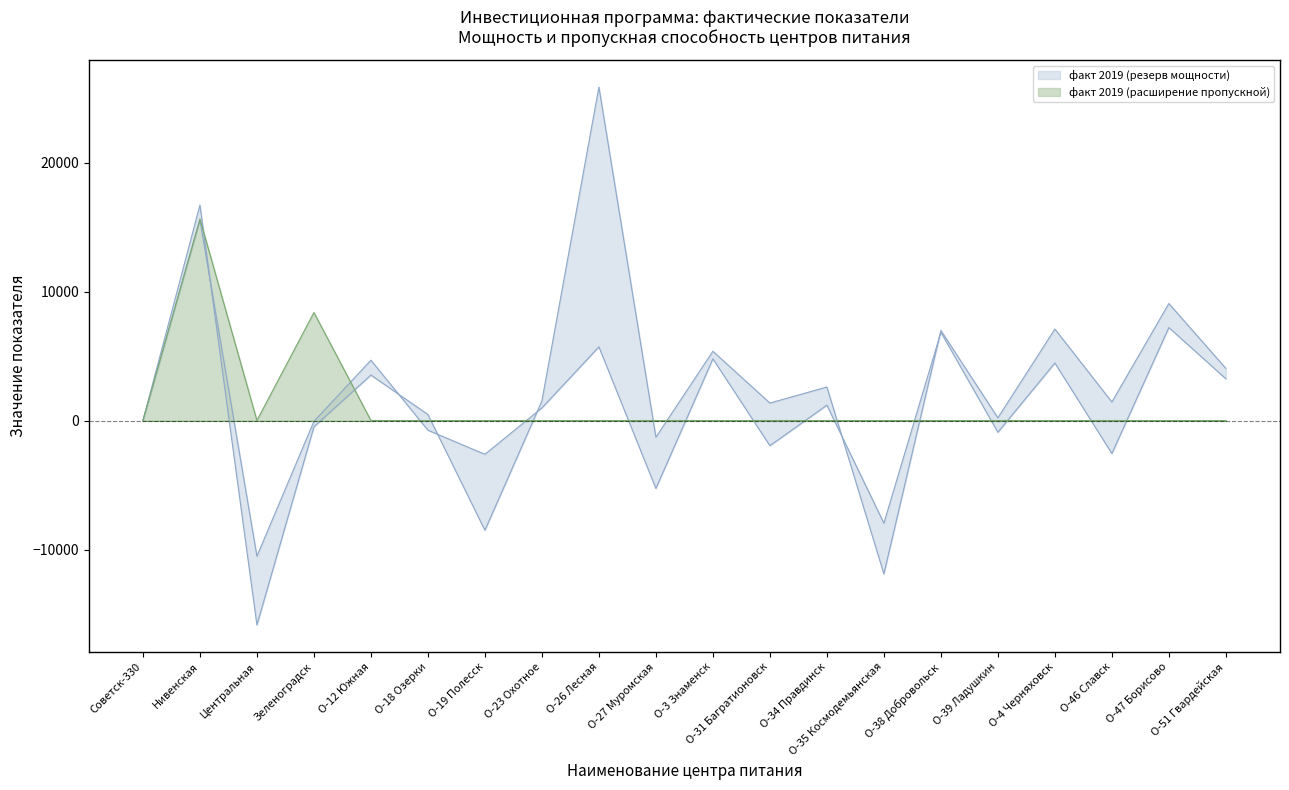

Rank the categories by факт на конец периода (расширение пропускной) value from lowest to highest.

Советск-330, Центральная, О-12 Южная, О-18 Озерки, О-19 Полесск, О-23 Охотное, О-26 Лесная, О-27 Муромская, О-3 Знаменск, О-31 Багратионовск, О-34 Правдинск, О-35 Космодемьянская, О-38 Добровольск, О-39 Ладушкин, О-4 Черняховск, О-46 Славск, О-47 Борисово, О-51 Гвардейская, Зеленоградск, Нивенская